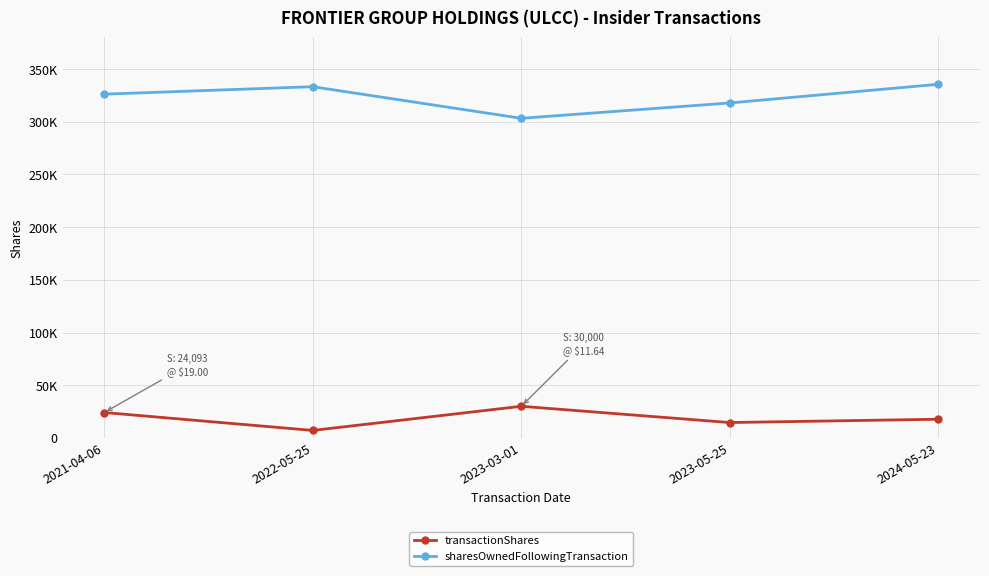

Where is sharesOwnedFollowingTransaction nearest to the value 319431?

2023-05-25